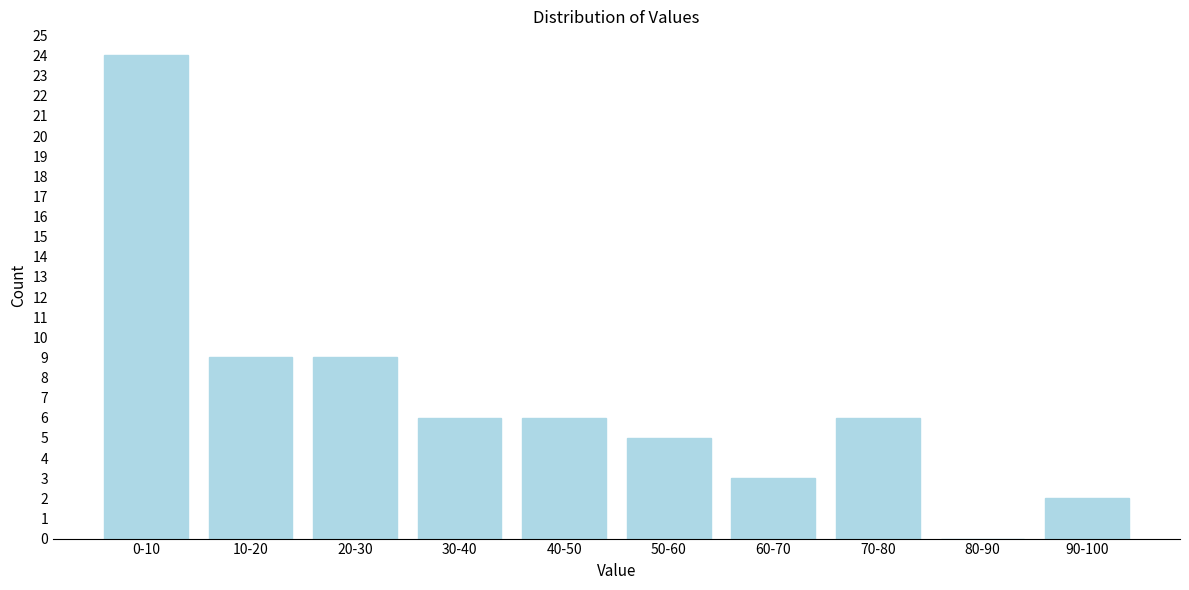

Reading right to left, what are all the values shown in this chart?

90-100=2	80-90=0	70-80=6	60-70=3	50-60=5	40-50=6	30-40=6	20-30=9	10-20=9	0-10=24